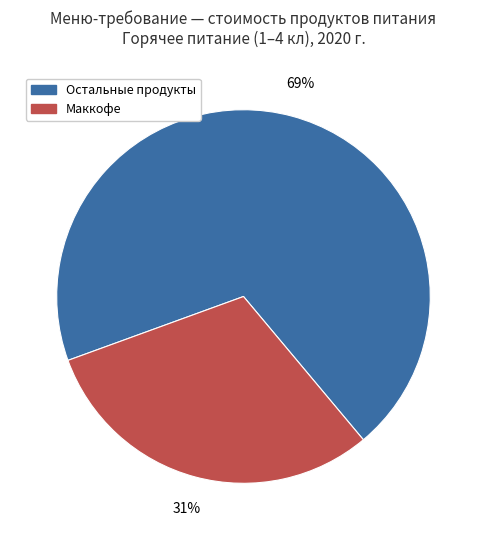

Does any single category account for the majority?

Yes